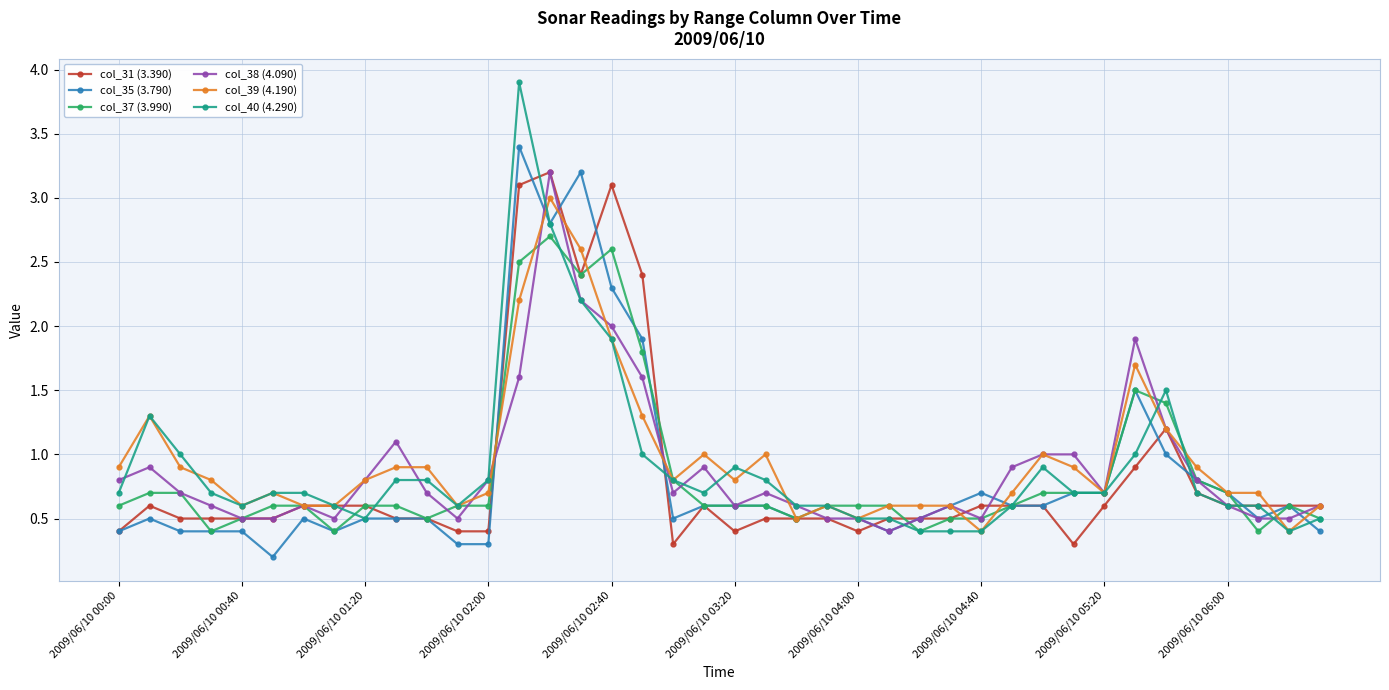

What is the difference between the highest and lowest values at 29?

0.3